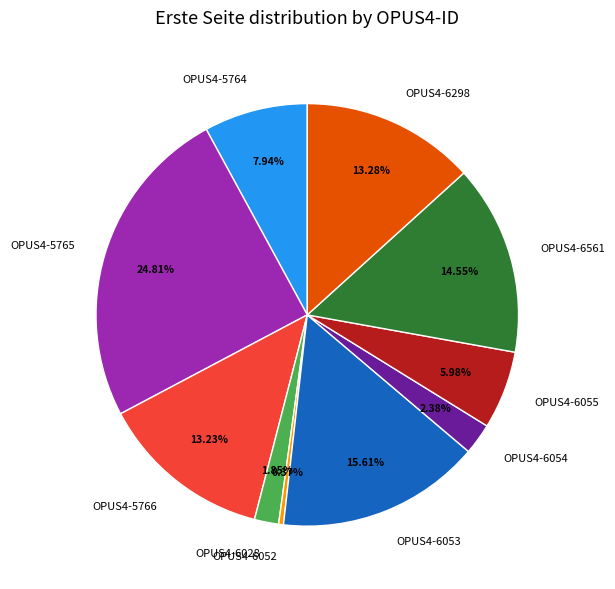

What is the ratio of the value at OPUS4-6561 to the value at OPUS4-5764?

1.8